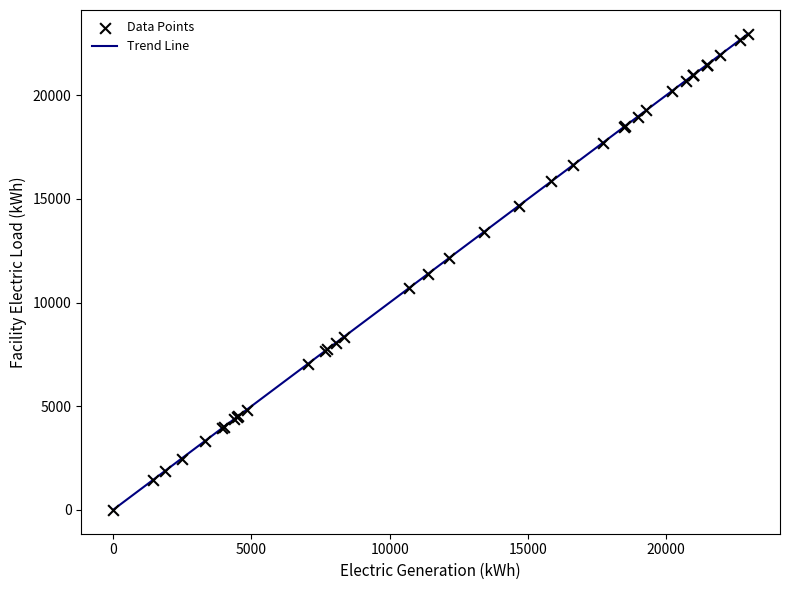

What is the difference between the maximum and minimum values?

22962.2